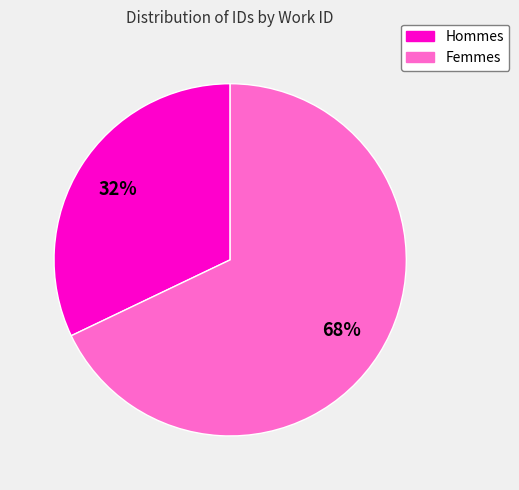

Count the number of slices in the pie.

2